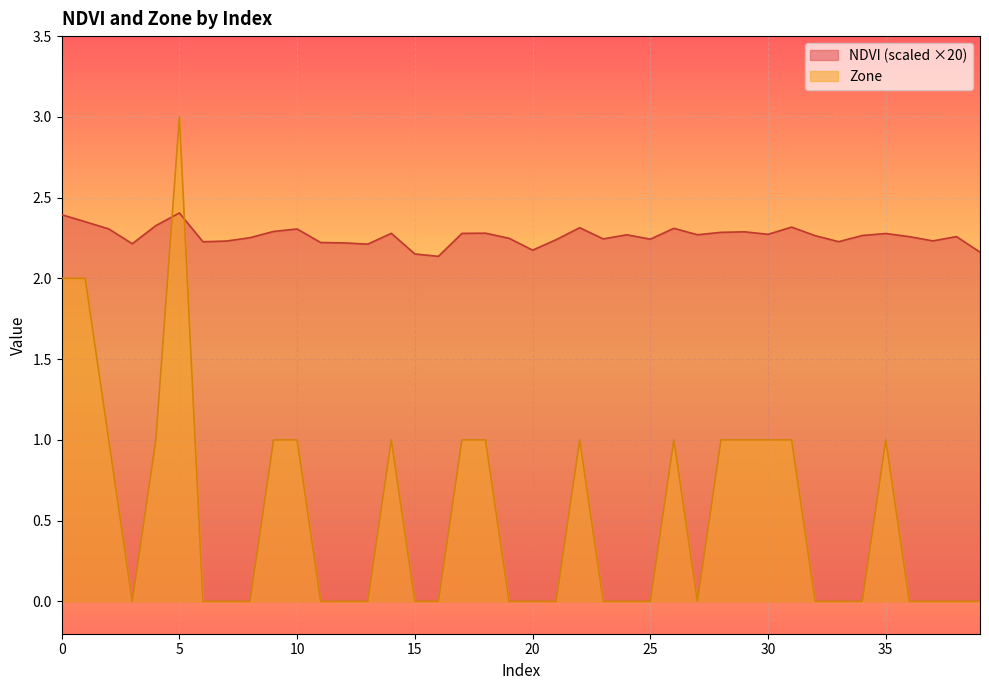

How many lines are shown in the chart?

2